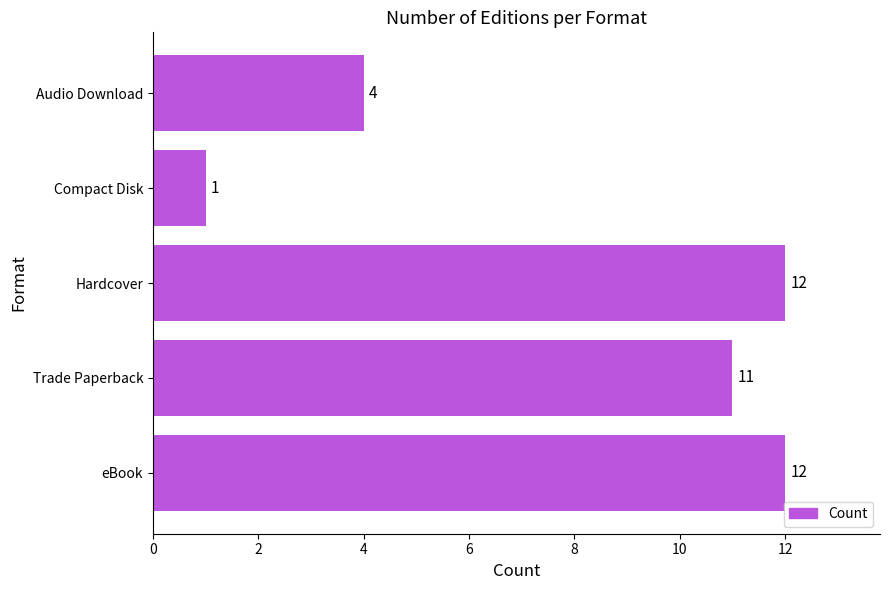

Which category has the lowest value across all series?

Compact Disk